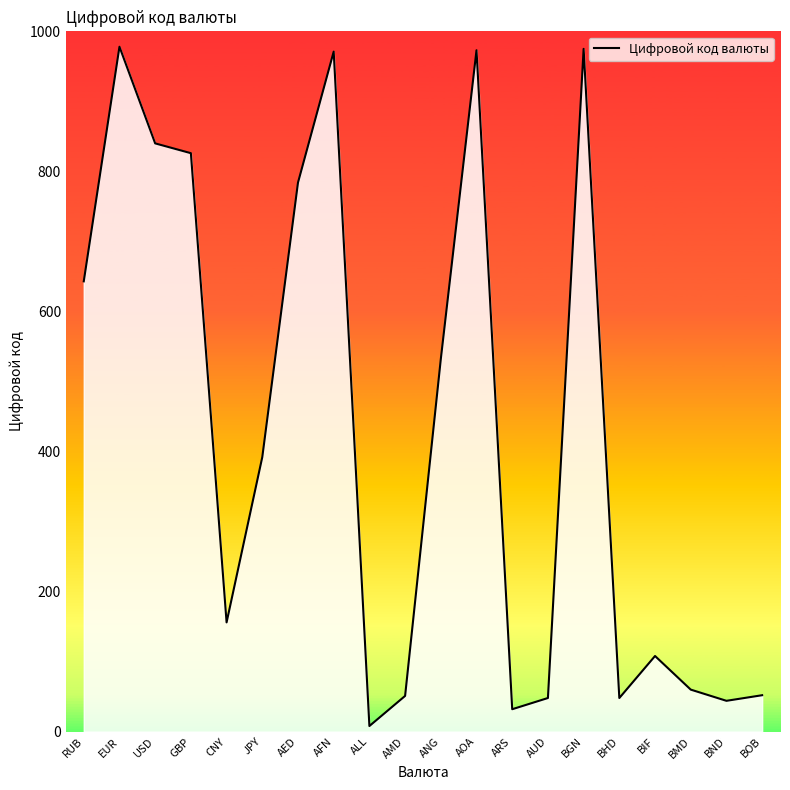

How many distinct data groups are displayed?

1